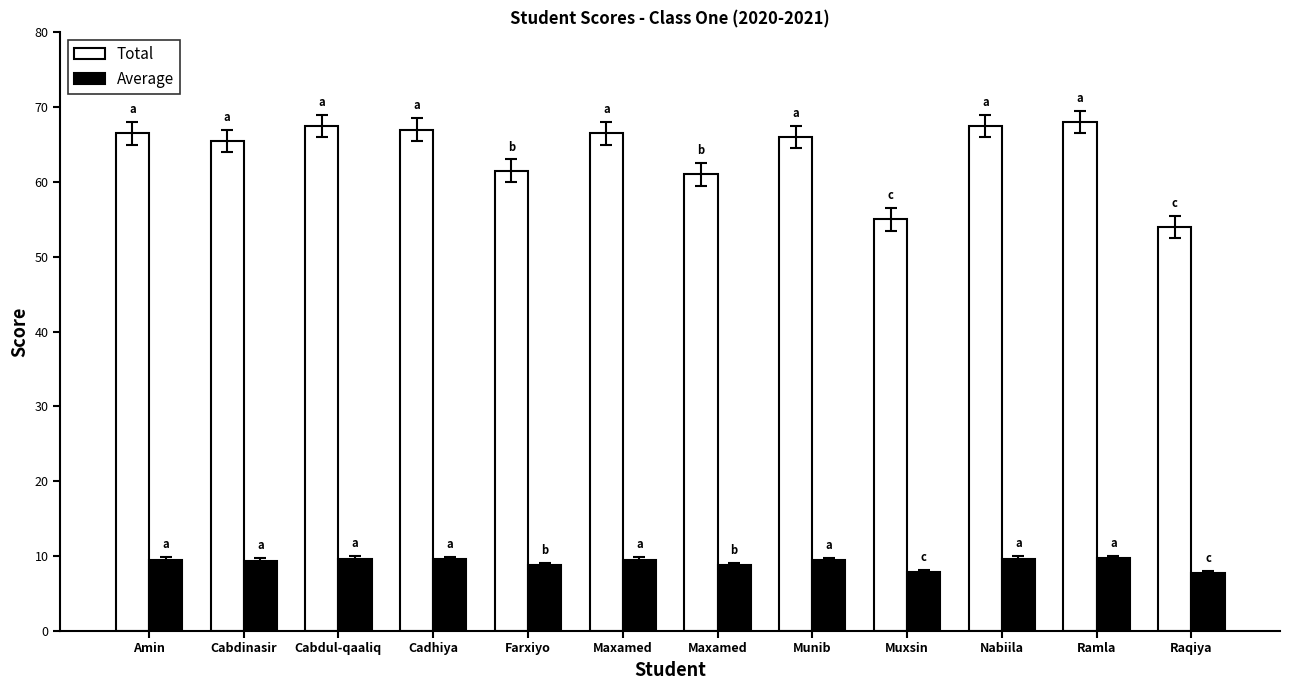

Rank the series by their maximum value, from highest to lowest.

Total, Average